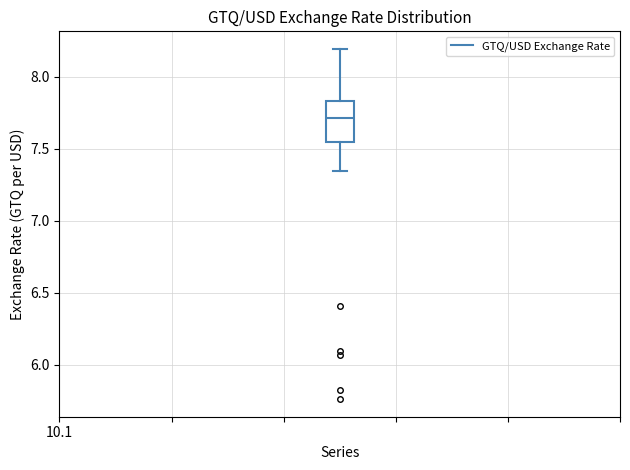

Transcribe this box plot: give where the median line is, the range the box spans, and where the two whiskers end, as read against the y-axis. The values are not printed on the chart, so give them approximately, as read against the axis.

median 7.70, box 7.55 to 7.85, whiskers 7.35 to 8.20